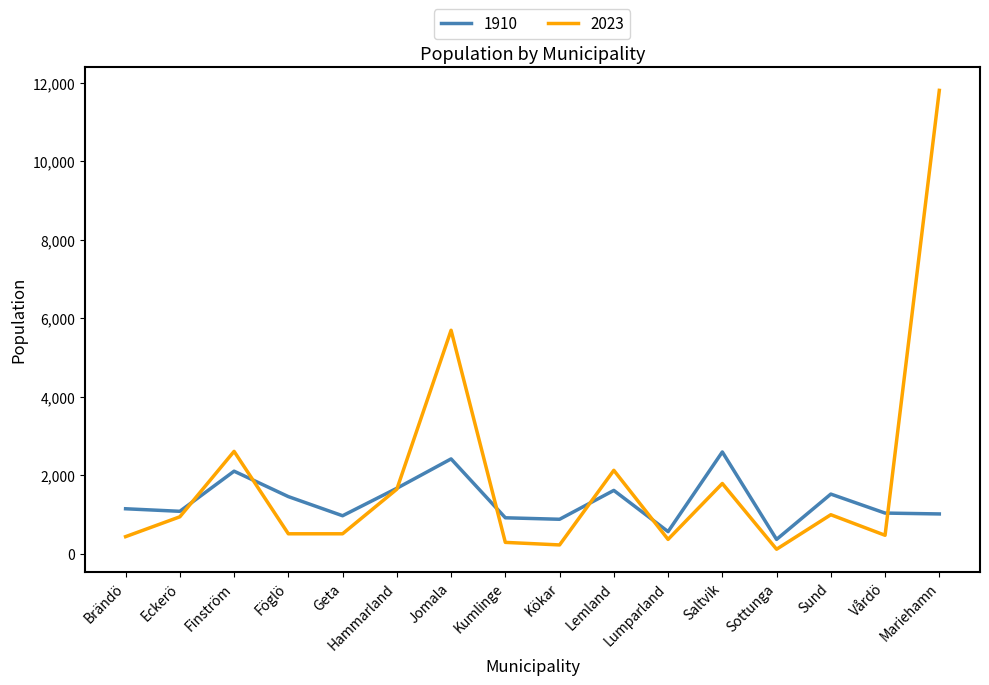

What position from the left is Saltvik?

12